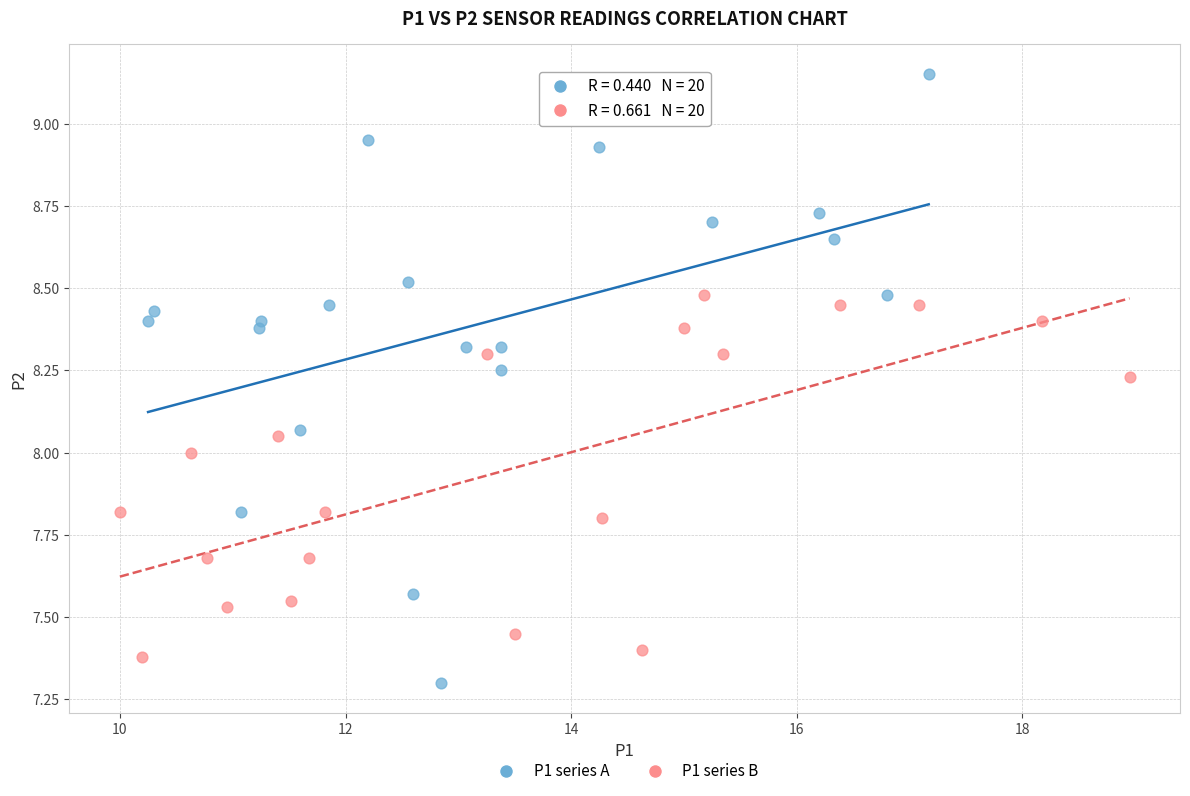

Which series contains the highest Y value?

P1 series A